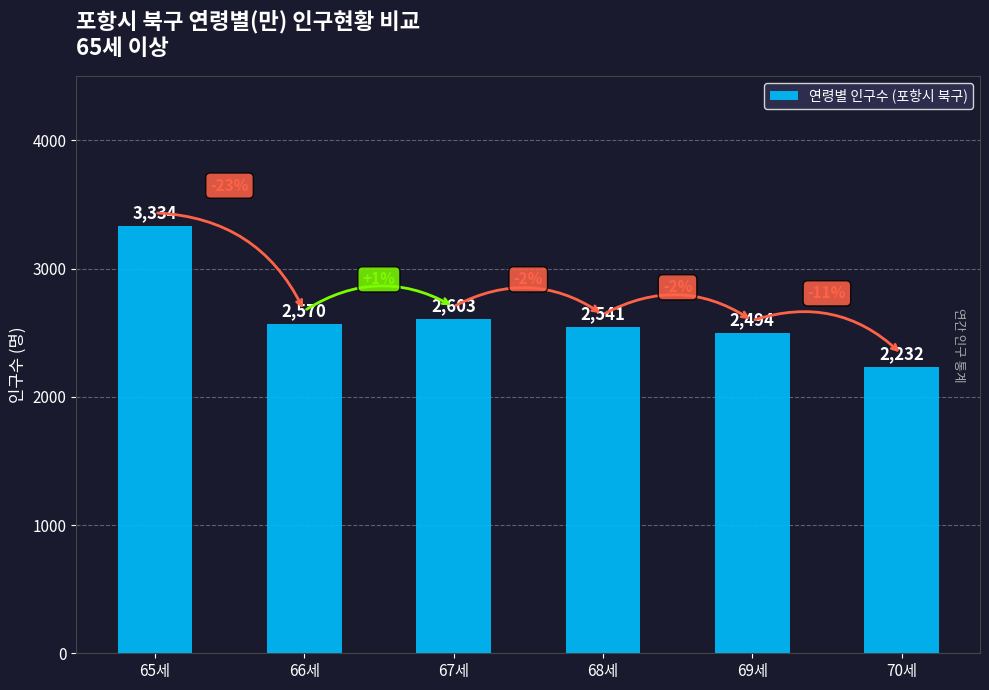

Reading left to right, what are all the values shown in this chart?

3334	2570	2603	2541	2494	2232